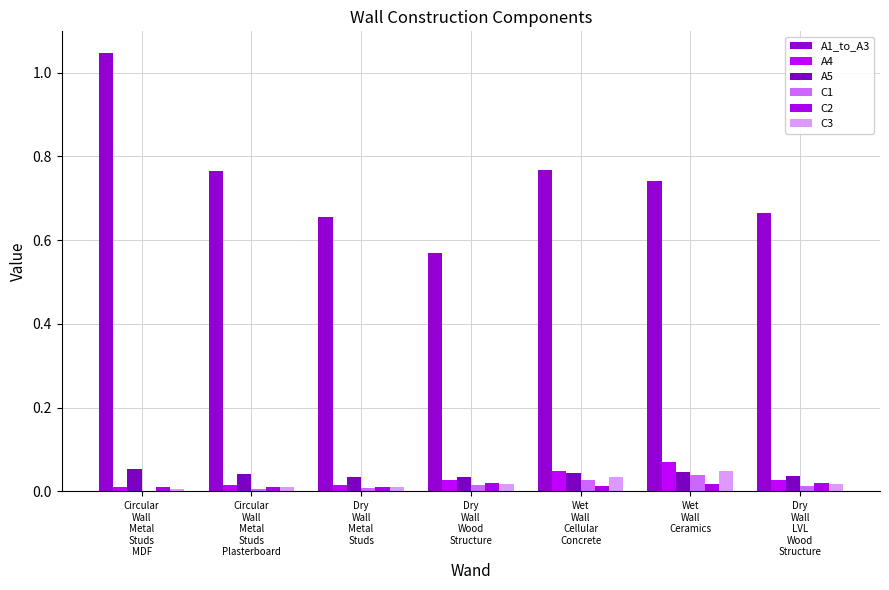

Reading left to right, list all the values displayed in this chart.

A1_to_A3: Circular
Wall
Metal
Studs
MDF=1.0	Circular
Wall
Metal
Studs
Plasterboard=0.8	Dry
Wall
Metal
Studs=0.7	Dry
Wall
Wood
Structure=0.6	Wet
Wall
Cellular
Concrete=0.8	Wet
Wall
Ceramics=0.7	Dry
Wall
LVL
Wood
Structure=0.7
A4: Circular
Wall
Metal
Studs
MDF=0.0	Circular
Wall
Metal
Studs
Plasterboard=0.0	Dry
Wall
Metal
Studs=0.0	Dry
Wall
Wood
Structure=0.0	Wet
Wall
Cellular
Concrete=0.0	Wet
Wall
Ceramics=0.1	Dry
Wall
LVL
Wood
Structure=0.0
A5: Circular
Wall
Metal
Studs
MDF=0.1	Circular
Wall
Metal
Studs
Plasterboard=0.0	Dry
Wall
Metal
Studs=0.0	Dry
Wall
Wood
Structure=0.0	Wet
Wall
Cellular
Concrete=0.0	Wet
Wall
Ceramics=0.0	Dry
Wall
LVL
Wood
Structure=0.0
C1: Circular
Wall
Metal
Studs
MDF=0.0	Circular
Wall
Metal
Studs
Plasterboard=0.0	Dry
Wall
Metal
Studs=0.0	Dry
Wall
Wood
Structure=0.0	Wet
Wall
Cellular
Concrete=0.0	Wet
Wall
Ceramics=0.0	Dry
Wall
LVL
Wood
Structure=0.0
C2: Circular
Wall
Metal
Studs
MDF=0.0	Circular
Wall
Metal
Studs
Plasterboard=0.0	Dry
Wall
Metal
Studs=0.0	Dry
Wall
Wood
Structure=0.0	Wet
Wall
Cellular
Concrete=0.0	Wet
Wall
Ceramics=0.0	Dry
Wall
LVL
Wood
Structure=0.0
C3: Circular
Wall
Metal
Studs
MDF=0.0	Circular
Wall
Metal
Studs
Plasterboard=0.0	Dry
Wall
Metal
Studs=0.0	Dry
Wall
Wood
Structure=0.0	Wet
Wall
Cellular
Concrete=0.0	Wet
Wall
Ceramics=0.0	Dry
Wall
LVL
Wood
Structure=0.0